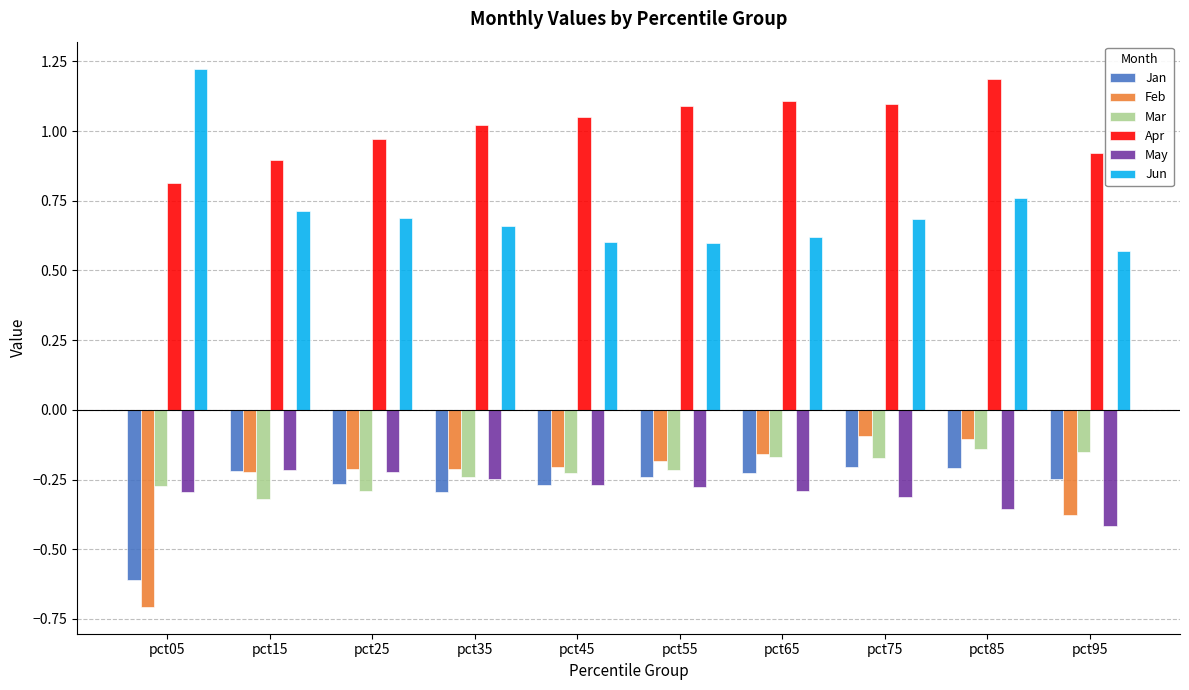

What is the smallest value displayed?

-0.7